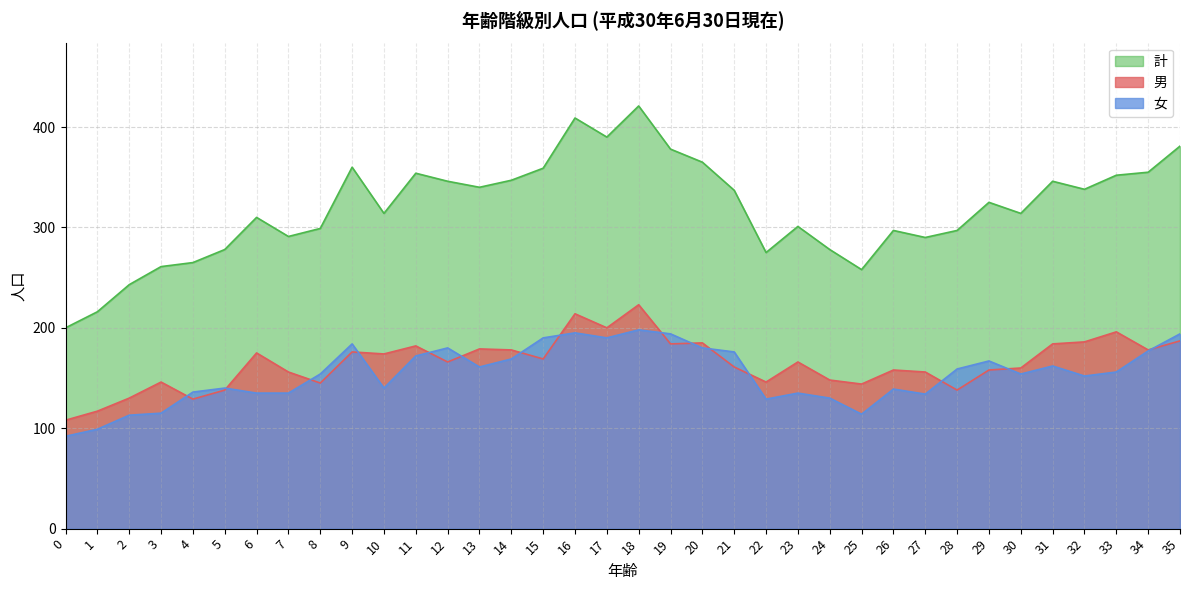

What is the difference between the second highest and second lowest values in the Total series?

193